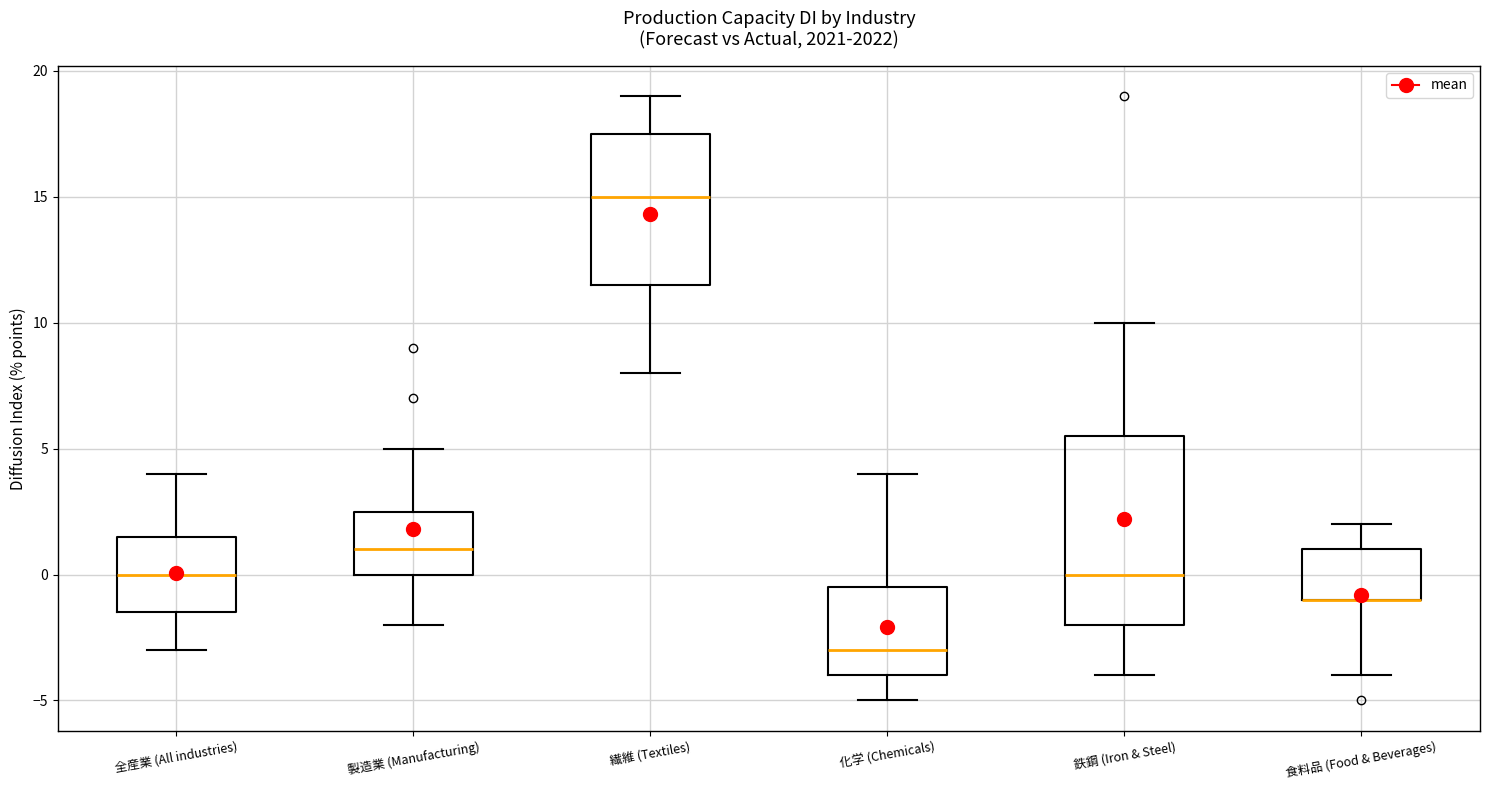

Reading left to right, read every box against the y-axis: the position of its median line, the range the box covers, and the ends of its whiskers. The values are not printed on the chart, so give them approximately, as read against the axis.

全産業 (All industries): median 0.0, box -1.5 to 1.5, whiskers -3.0 to 4.0
製造業 (Manufacturing): median 1.0, box 0.0 to 2.5, whiskers -2.0 to 5.0
繊維 (Textiles): median 15.0, box 11.5 to 17.5, whiskers 8.0 to 19.0
化学 (Chemicals): median -3.0, box -4.0 to -0.5, whiskers -5.0 to 4.0
鉄鋼 (Iron & Steel): median 0.0, box -2.0 to 5.5, whiskers -4.0 to 10.0
食料品 (Food & Beverages): median -1.0 (drawn on the box's lower edge), box -1.0 to 1.0, whiskers -4.0 to 2.0